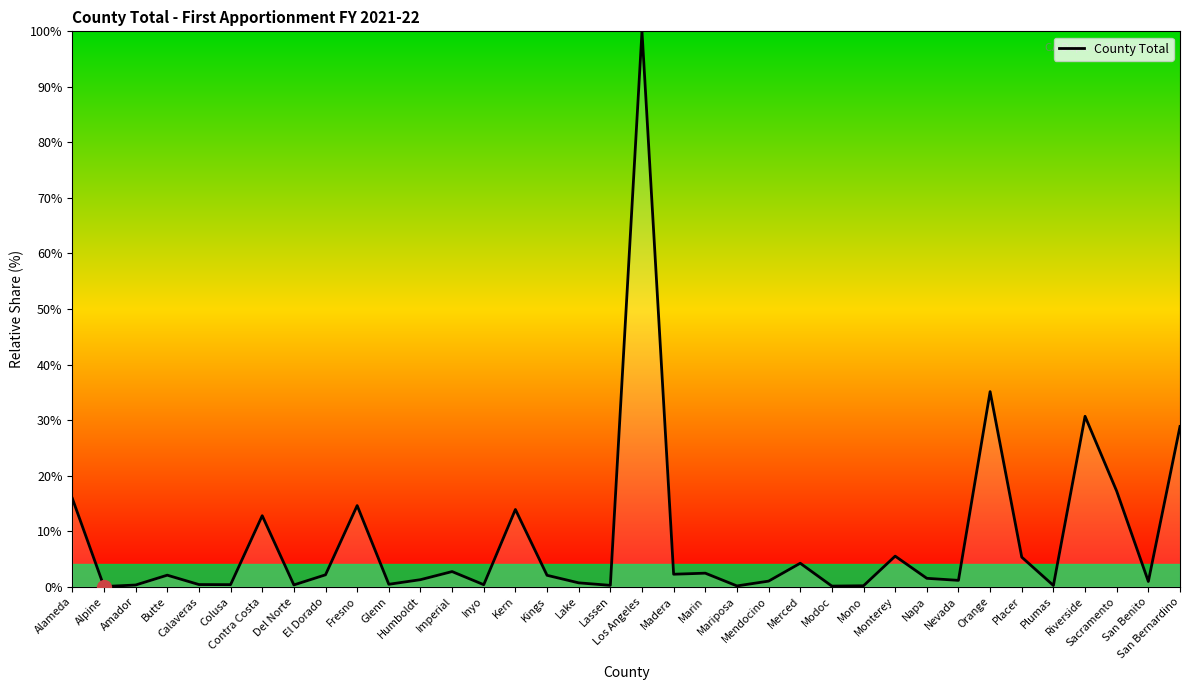

How many values are below 2?

18